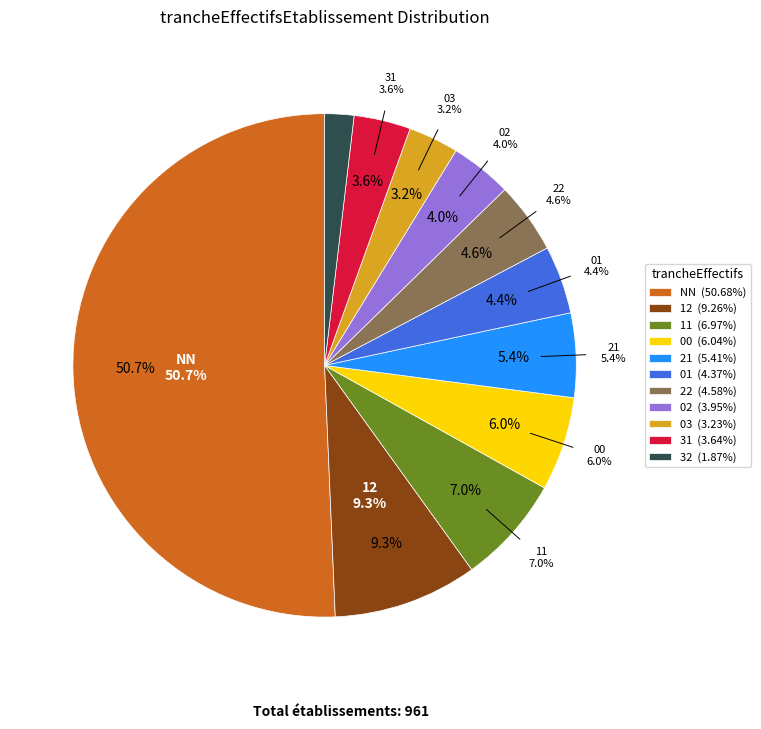

Rank the categories by value from highest to lowest.

NN, 12, 11, 00, 21, 22, 01, 02, 31, 03, 32